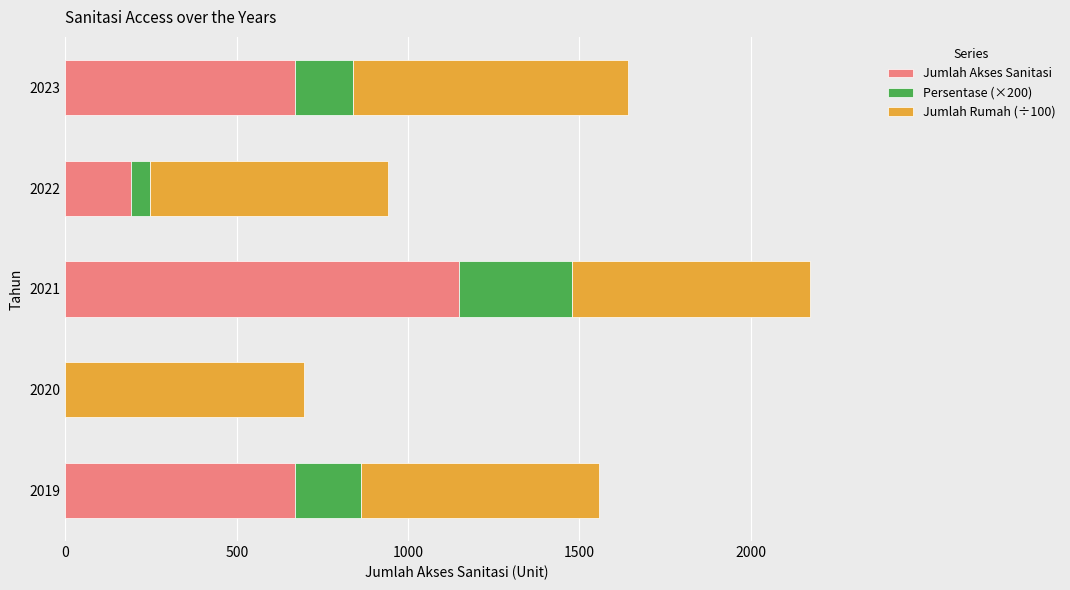

True or false: Jumlah Akses Sanitasi has a value of 191.0 at 2022.

True